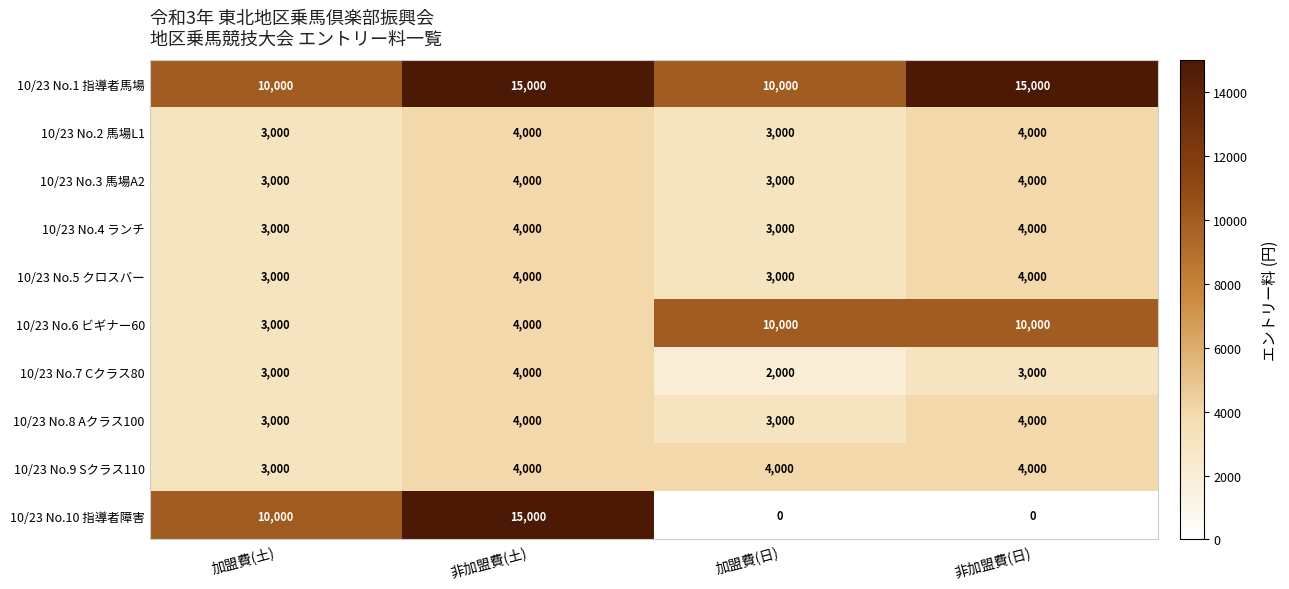

Which series has the largest range (max minus min)?

10/23 No.10 指導者障害